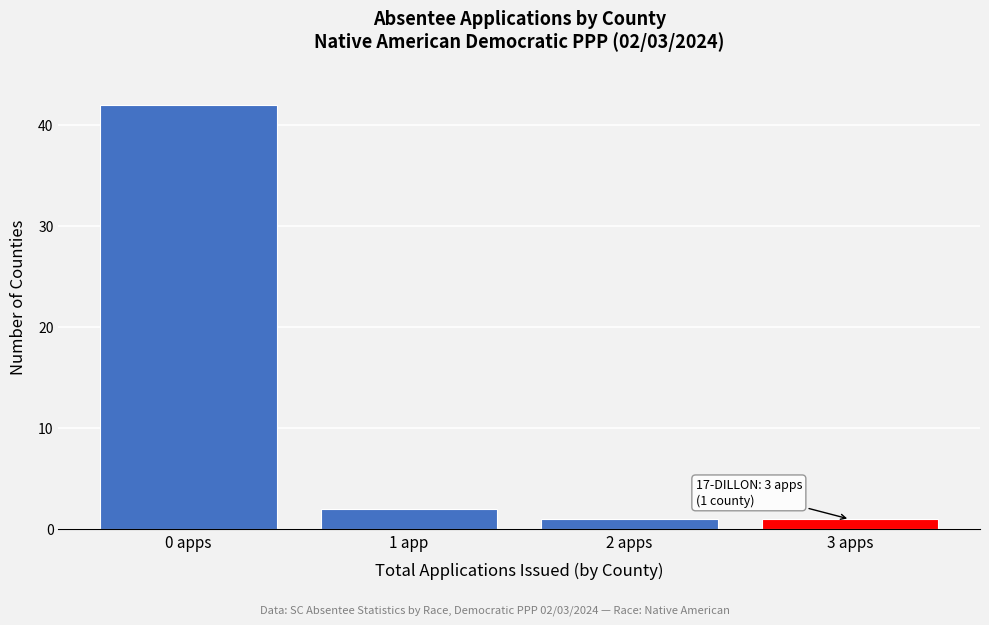

Reading right to left, list all the values displayed in this chart.

3 apps=1	2 apps=1	1 app=2	0 apps=42